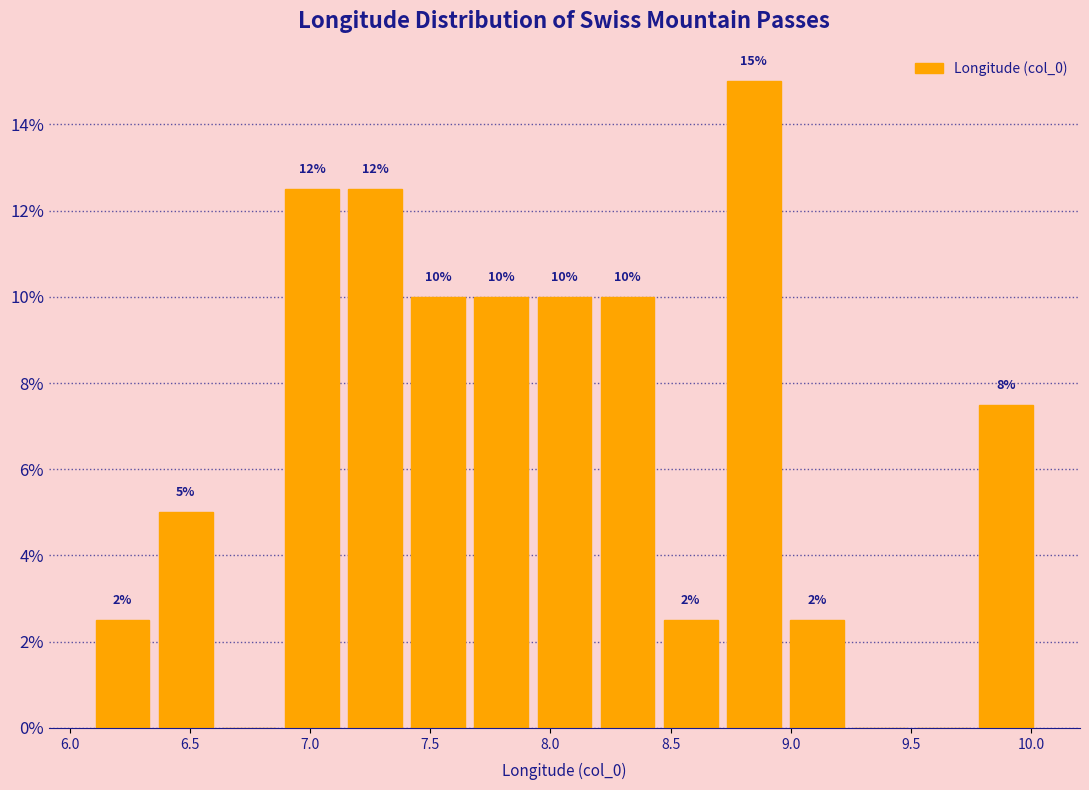

Which range on the x-axis has the tallest bar?

8.70 to 9.00